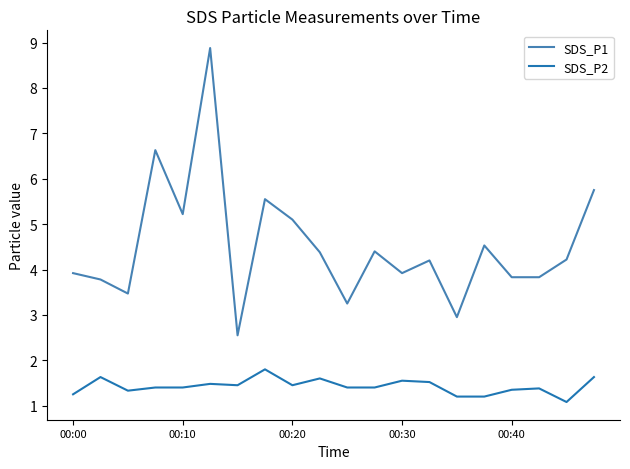

Which series has the widest spread of values?

SDS_P1